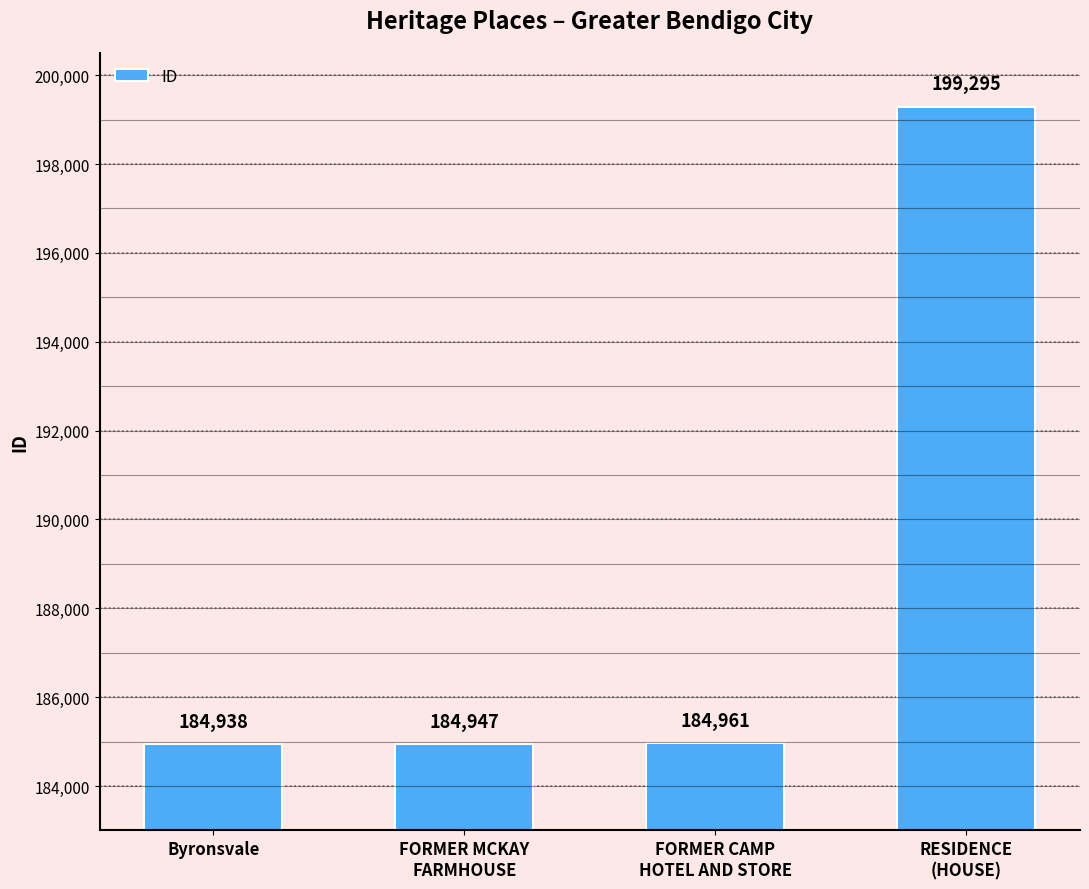

At which label is the value closest to 192116?

FORMER CAMP
HOTEL AND STORE